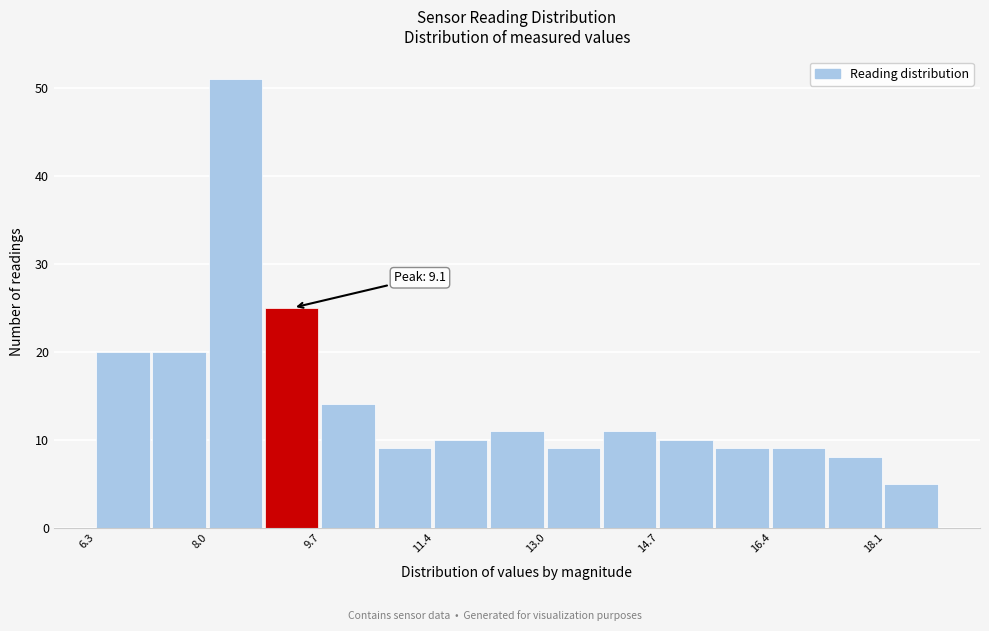

Which range on the x-axis has the tallest bar?

8.0 to 8.8